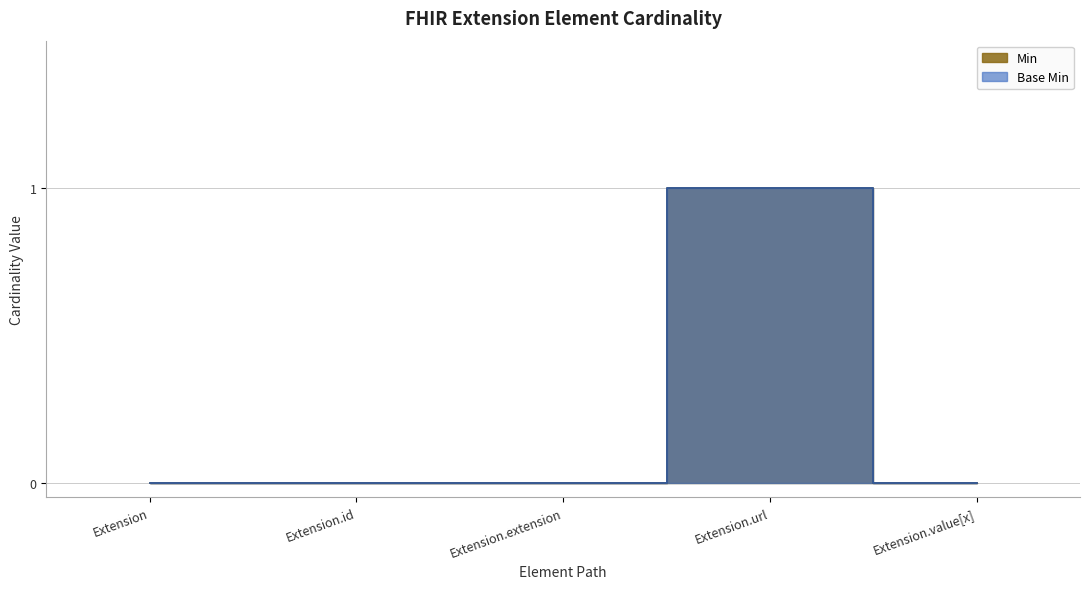

True or false: Base Min has a value of 0 at Extension.extension.

False